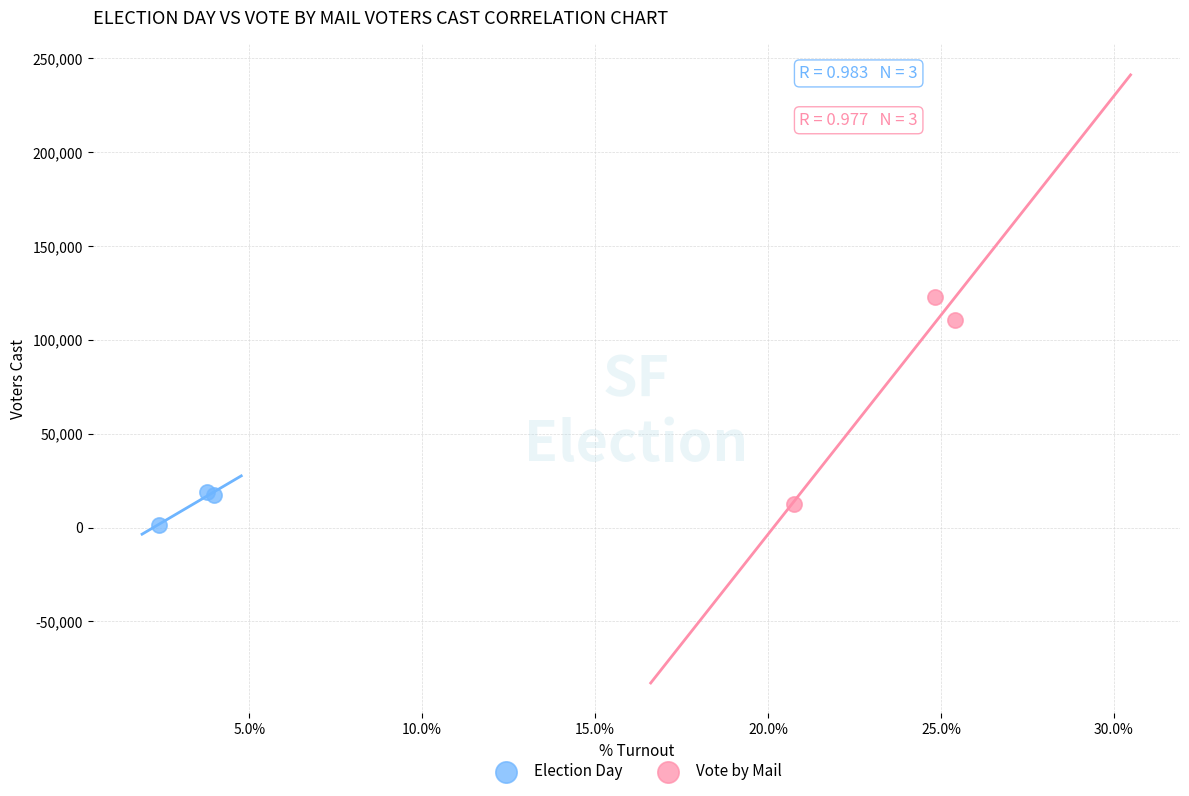

What are all the series names shown in the legend?

Election Day, Vote by Mail